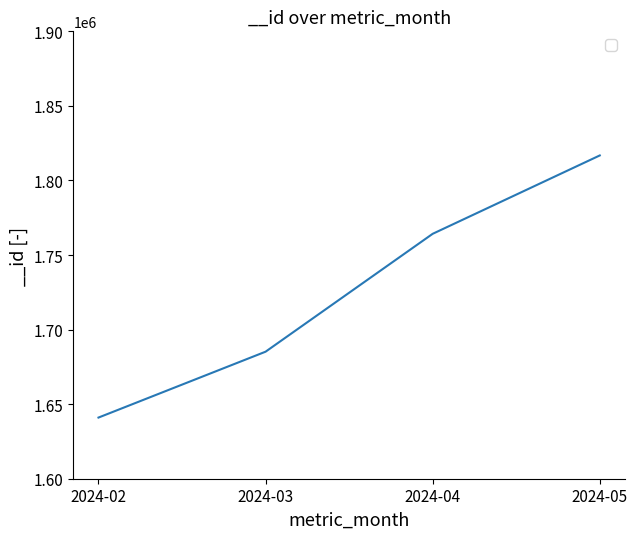

Count the values in the range 1685181 to 1816771.

3